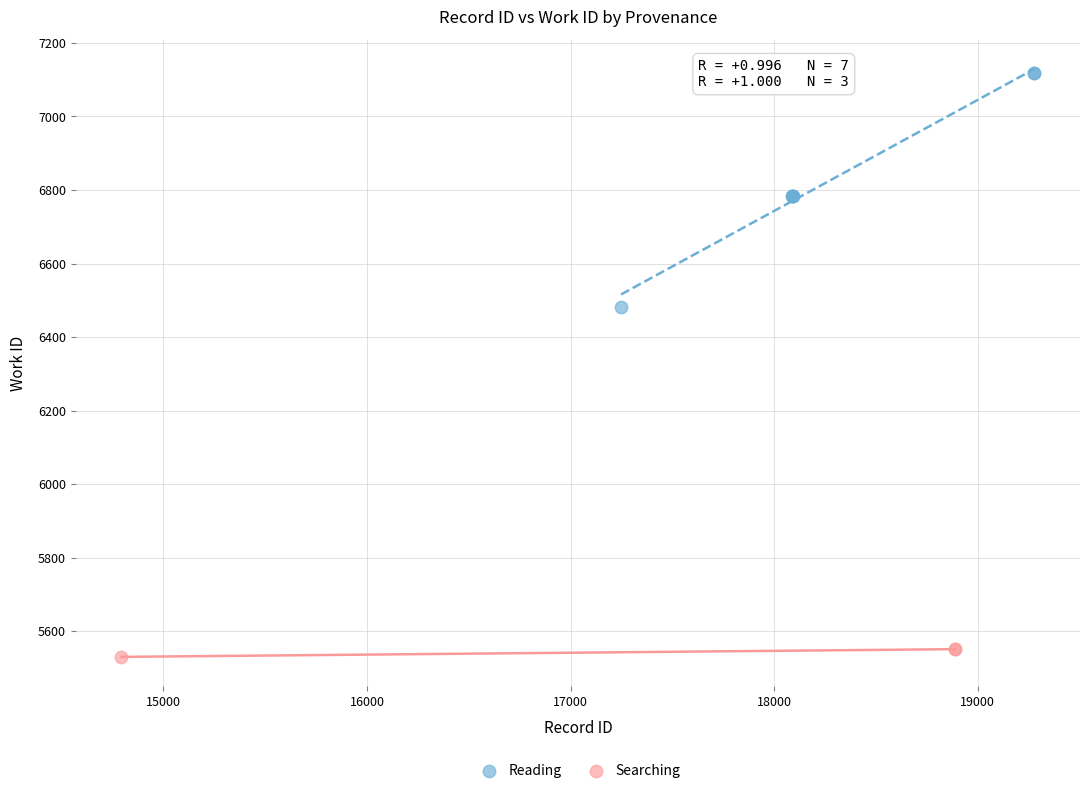

Which series has the largest Y range (max minus min)?

Reading